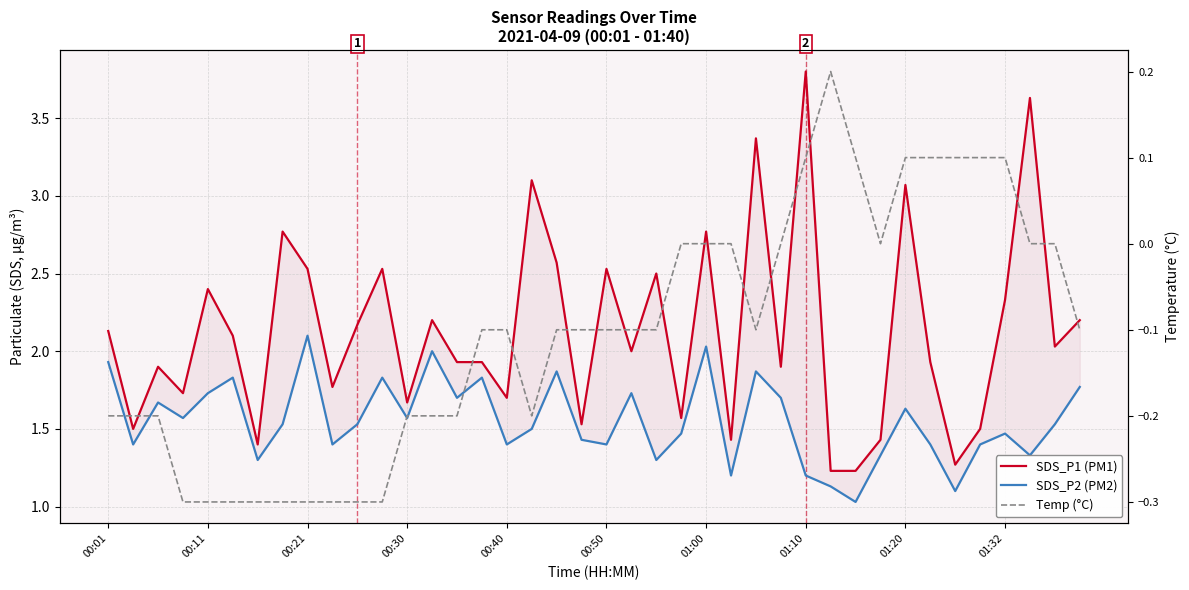

Is it true that SDS_P2 (PM2) equals 1.4 at 00:40?

True